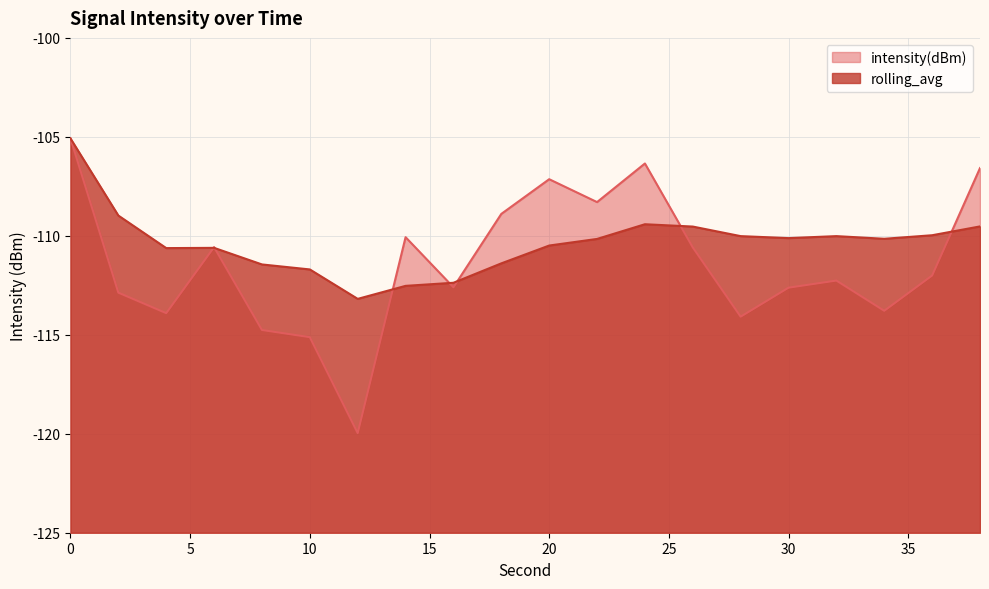

After their last crossing, which series has the higher values: intensity(dBm) or rolling_avg?

intensity(dBm)